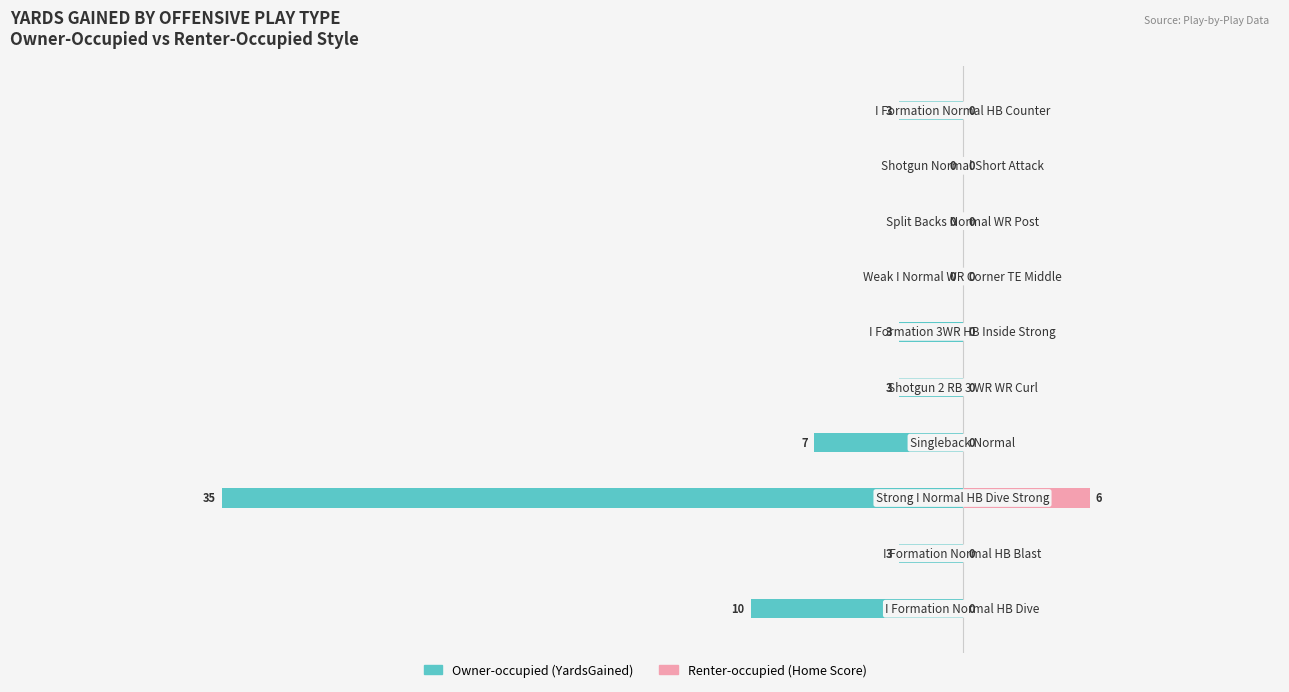

Reading left to right, what are all the values shown in this chart?

Owner-occupied (YardsGained): -10	-3	-35	-7	-3	-3	0	0	0	-3
Renter-occupied (Home Score): 0	0	6	0	0	0	0	0	0	0